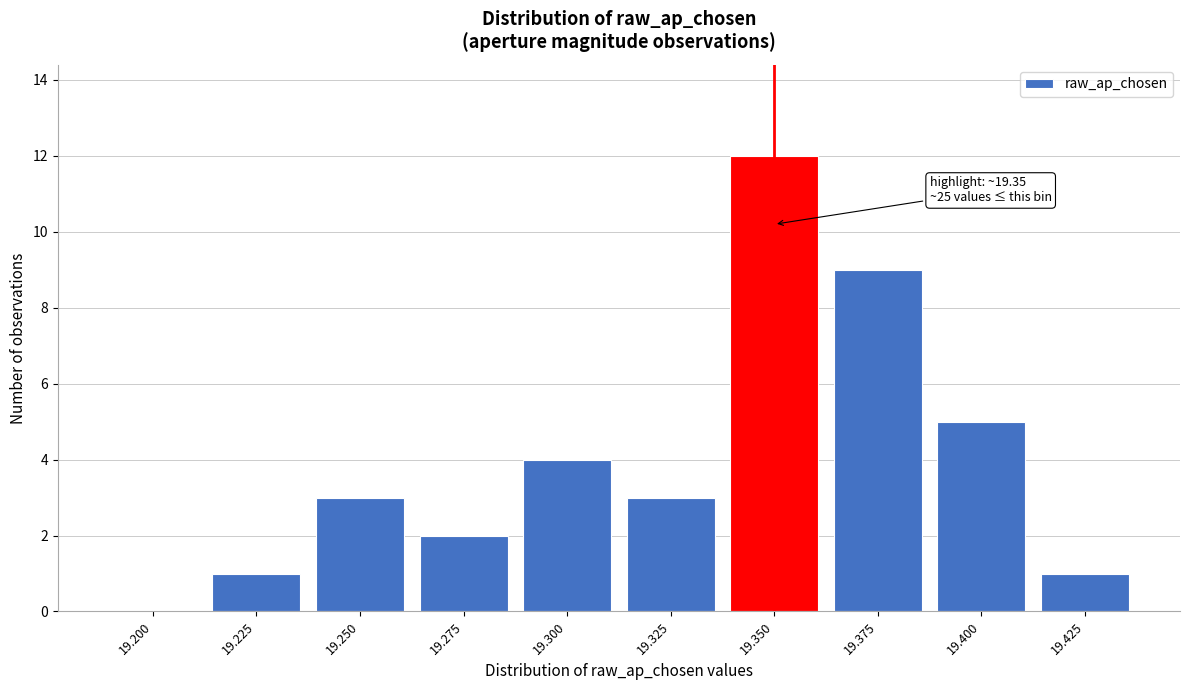

Reading left to right, what are all the values shown in this chart?

19.200=0	19.225=1	19.250=3	19.275=2	19.300=4	19.325=3	19.350=12	19.375=9	19.400=5	19.425=1